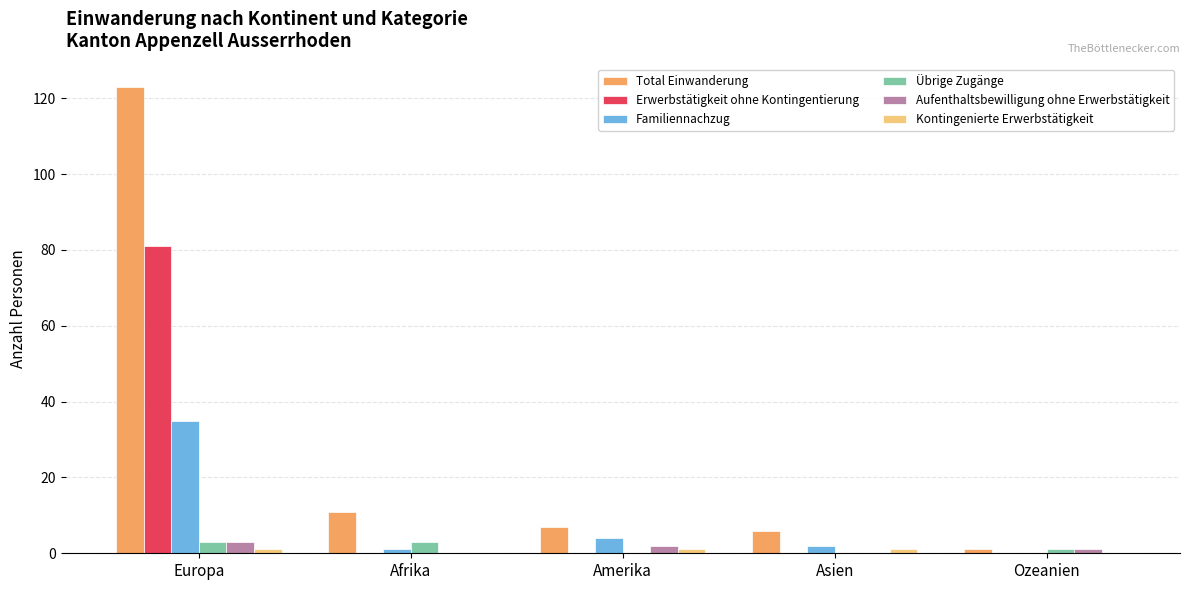

How many categories are shown in the chart?

5